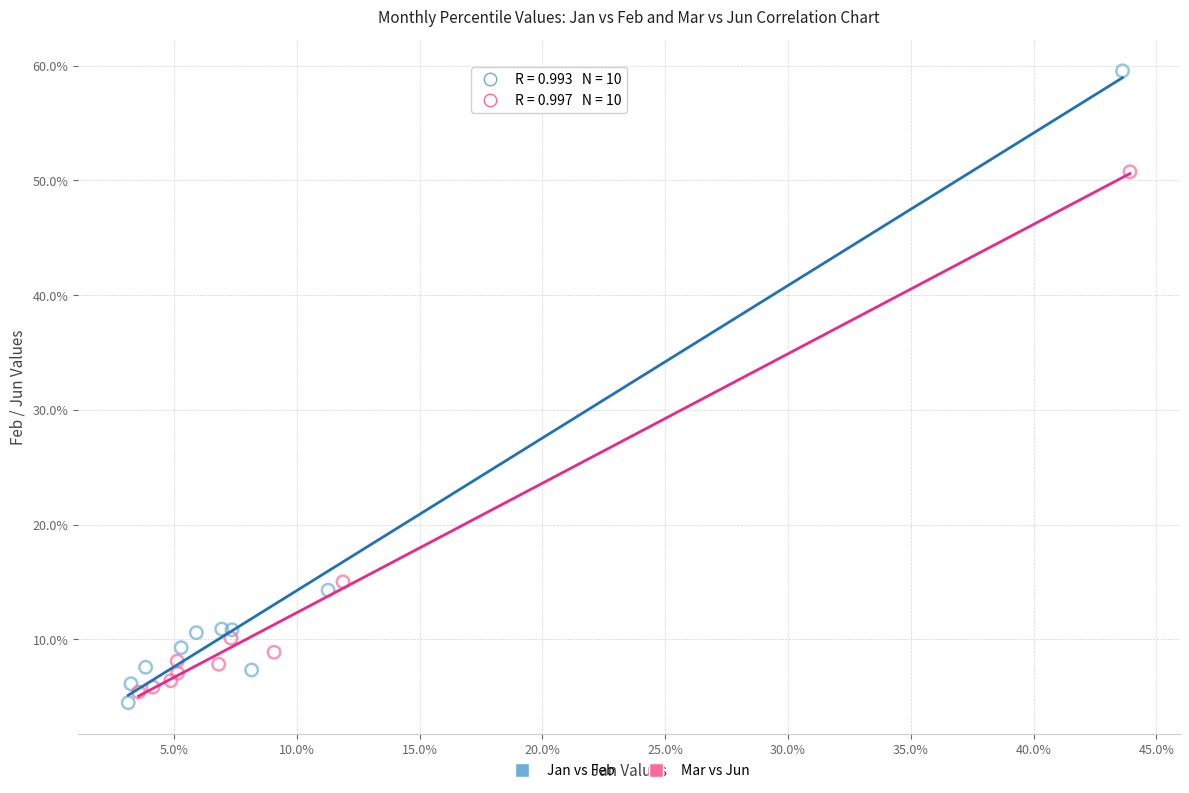

What are all the series names shown in the legend?

Jan vs Feb, Mar vs Jun